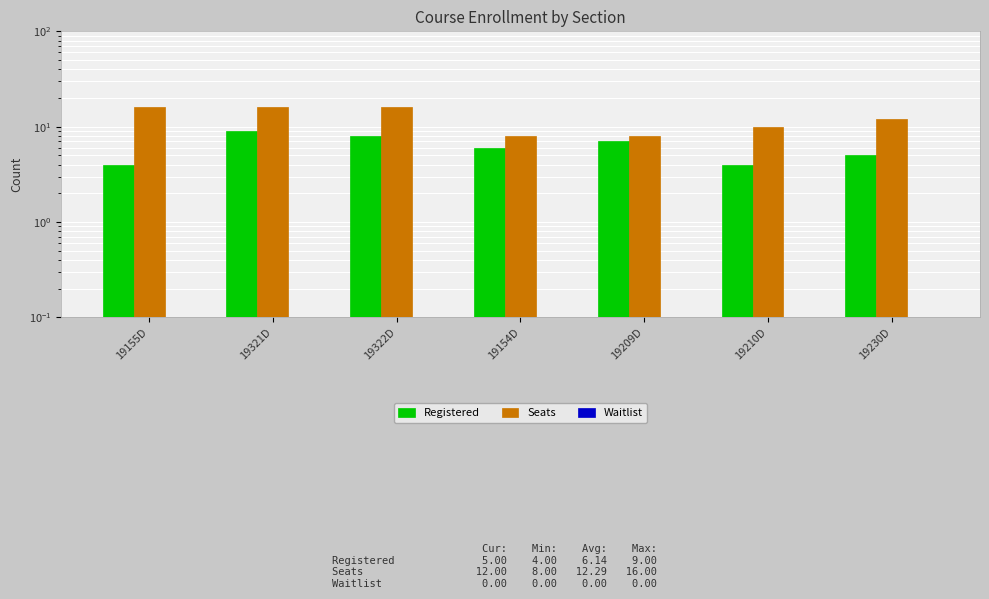

Is the value of Waitlist at 19154D greater than the value of Seats at 19230D?

No